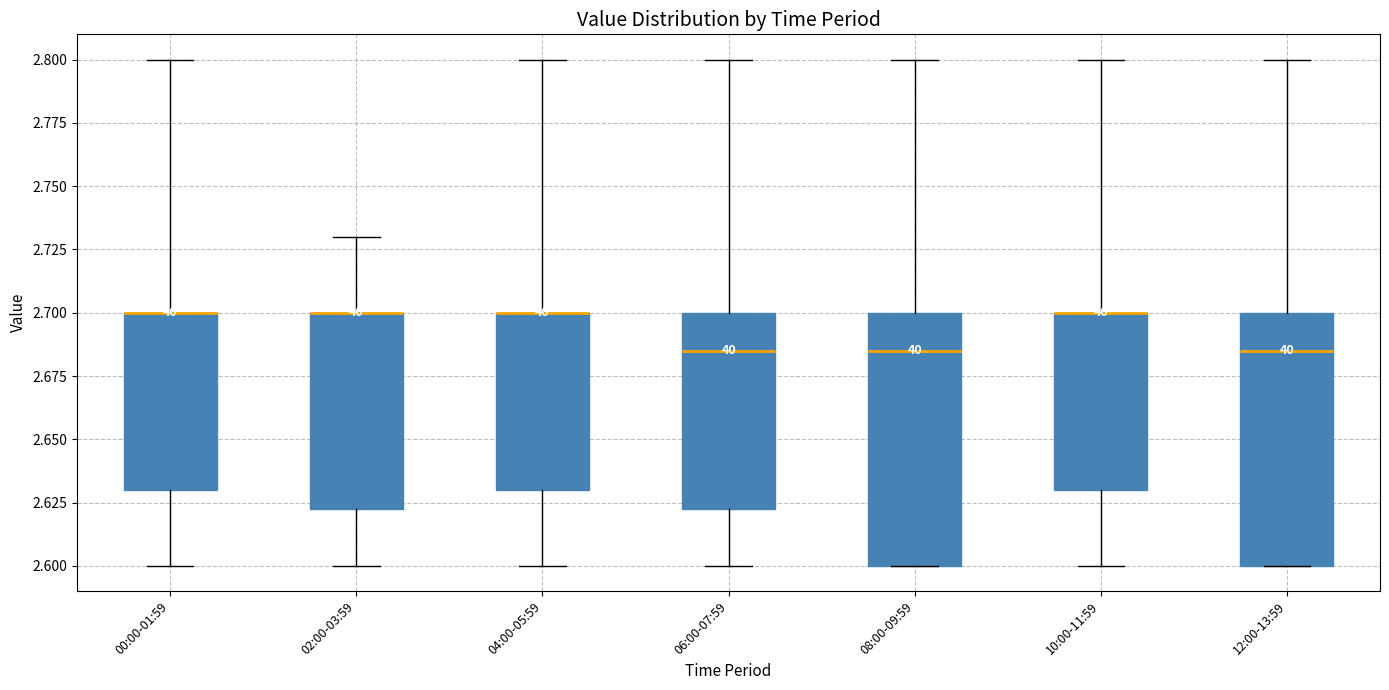

Reading left to right, read every box against the y-axis: the position of its median line, the range the box covers, and the ends of its whiskers. The values are not printed on the chart, so give them approximately, as read against the axis.

00:00-01:59: median 2.700 (drawn on the box's upper edge), box 2.630 to 2.700, whiskers 2.600 to 2.800
02:00-03:59: median 2.700 (drawn on the box's upper edge), box 2.625 to 2.700, whiskers 2.600 to 2.730
04:00-05:59: median 2.700 (drawn on the box's upper edge), box 2.630 to 2.700, whiskers 2.600 to 2.800
06:00-07:59: median 2.685, box 2.625 to 2.700, whiskers 2.600 to 2.800
08:00-09:59: median 2.685, box 2.600 to 2.700, whiskers 2.600 to 2.800
10:00-11:59: median 2.700 (drawn on the box's upper edge), box 2.630 to 2.700, whiskers 2.600 to 2.800
12:00-13:59: median 2.685, box 2.600 to 2.700, whiskers 2.600 to 2.800